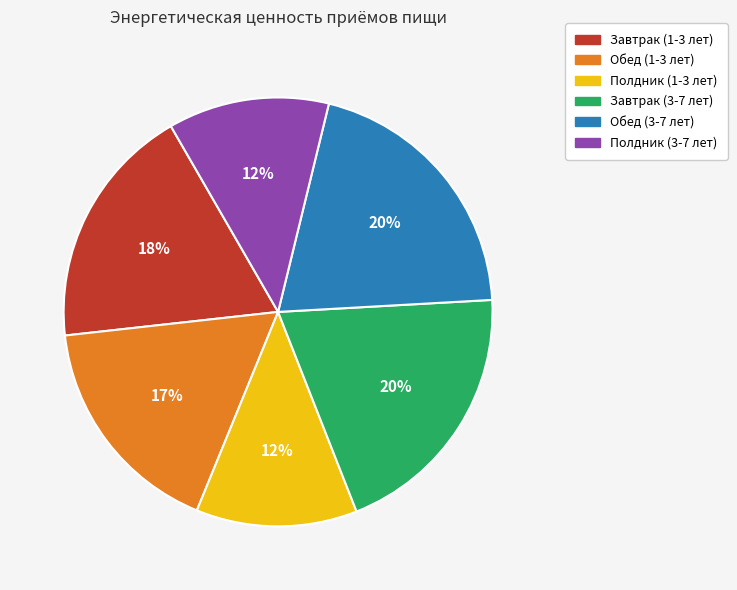

Is the sum of Обед (3-7 лет) and Завтрак (1-3 лет) greater than half?

No